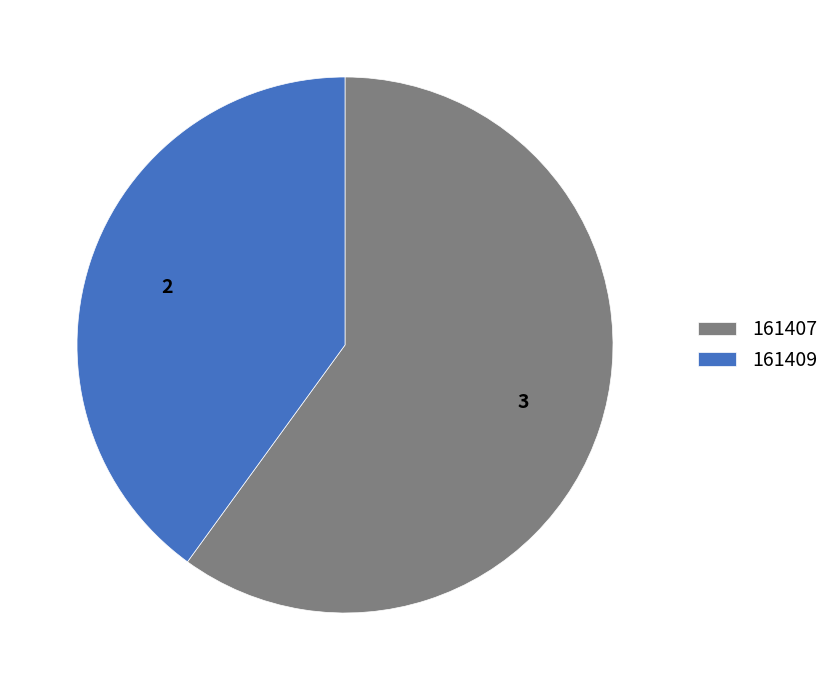

Which slice is the smallest?

161409